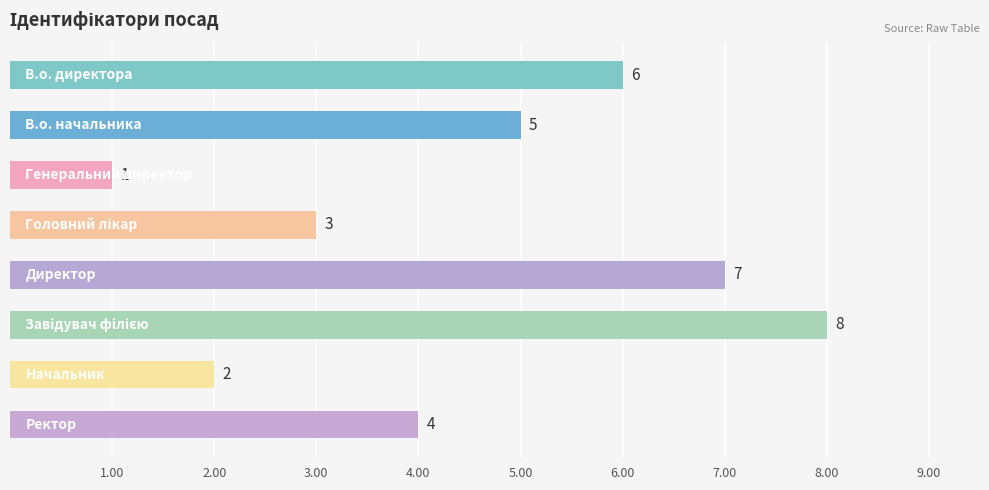

Count the values in the range 3 to 7.

5